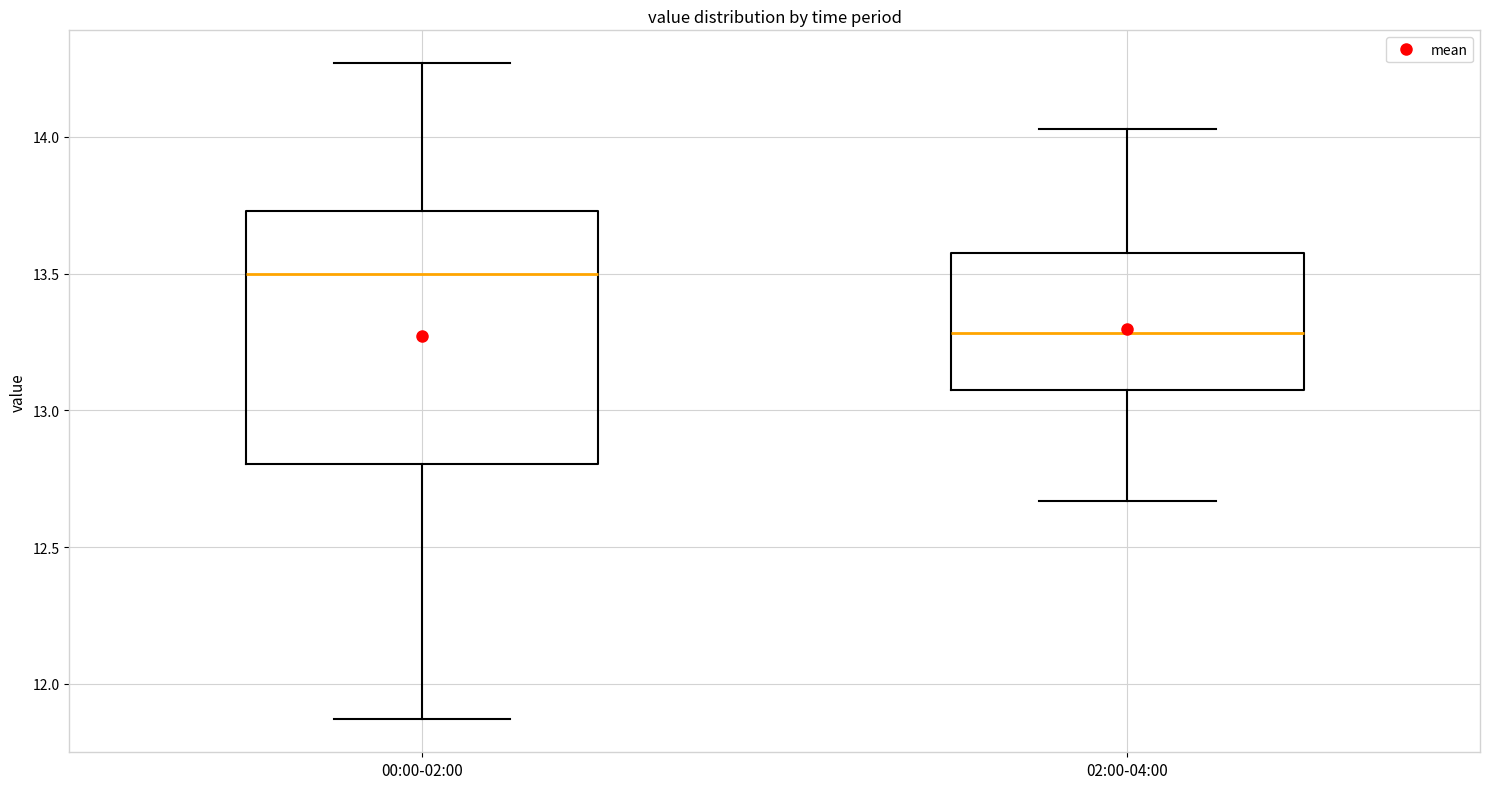

Which box's median line is the highest?

00:00-02:00